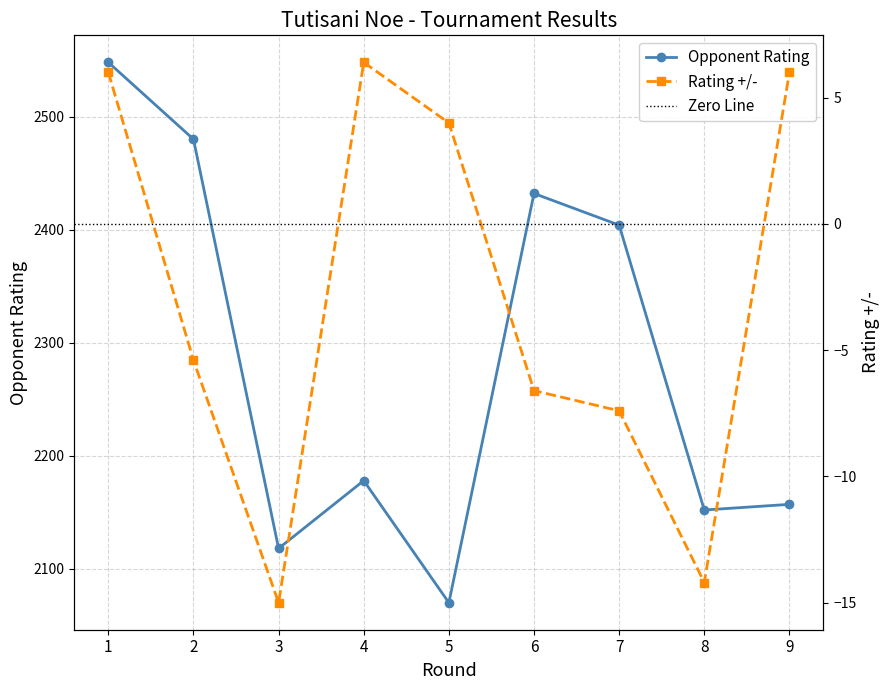

List the series in order of their overall mean, lowest first.

Rating +/-, Opponent Rating